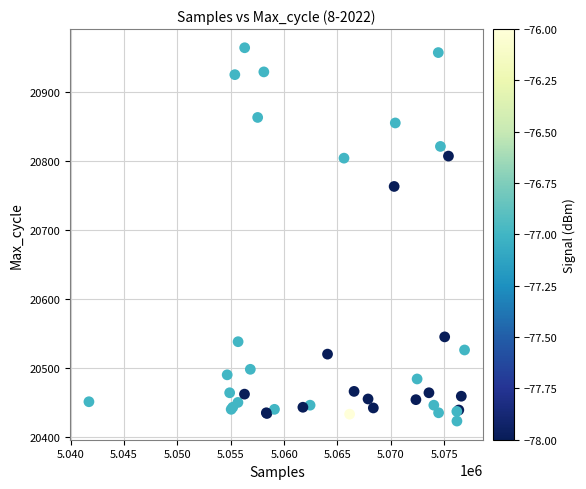

What Y value in the scatter plot is closest to 20693?

20763